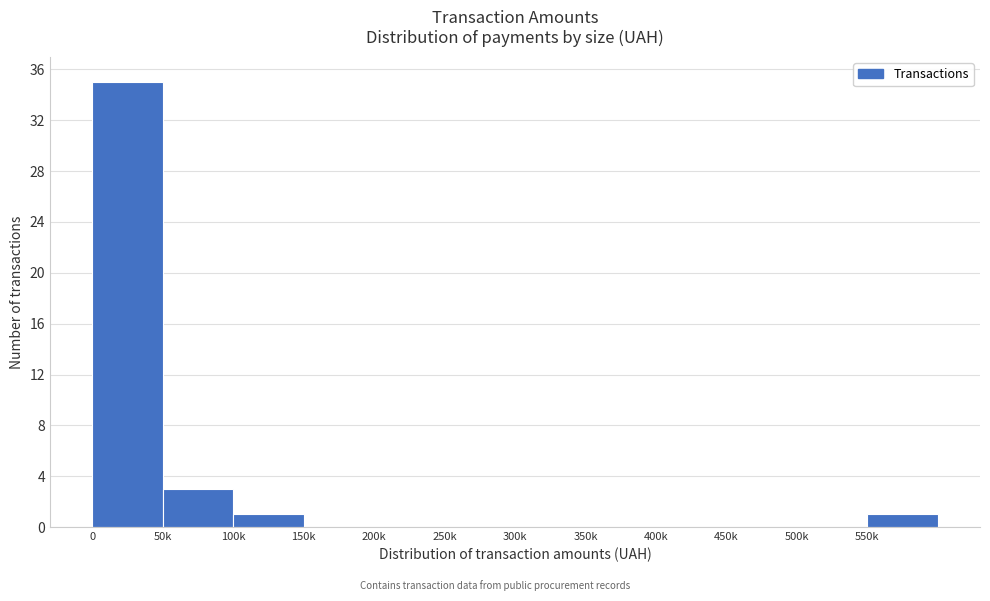

Reading left to right, what are all the values shown in this chart?

0=35	50k=3	100k=1	150k=0	200k=0	250k=0	300k=0	350k=0	400k=0	450k=0	500k=0	550k=1